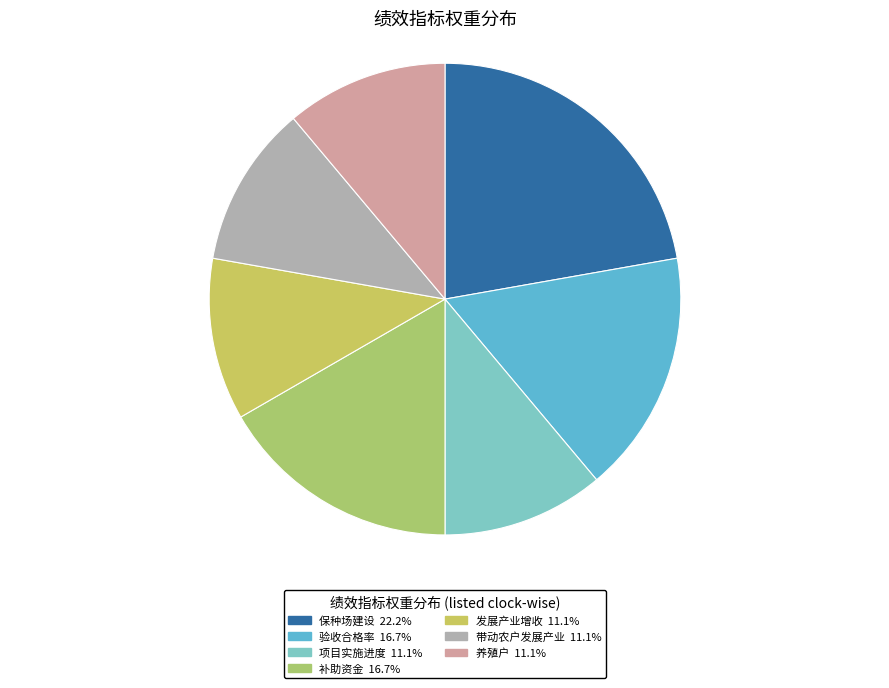

Combined, what portion of the pie is 发展产业增收 and 项目实施进度?

22.2%